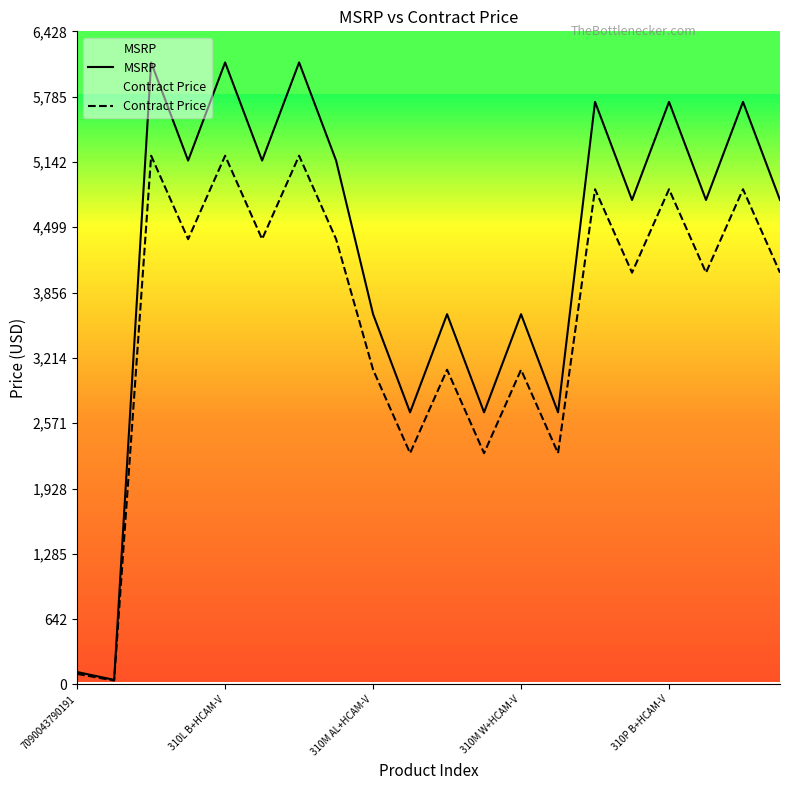

True or false: Contract Price has more than 1 points higher than both neighbors.

True